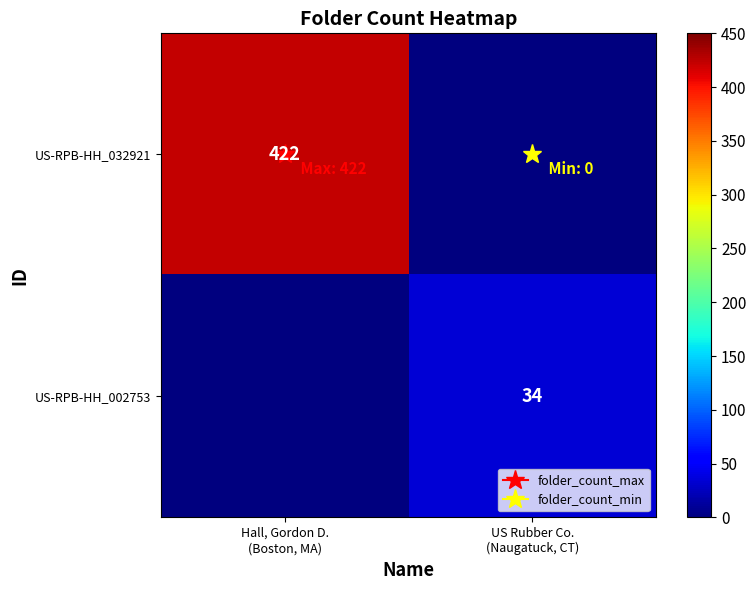

What is the difference between the highest and lowest values at US Rubber Co.
(Naugatuck, CT)?

34